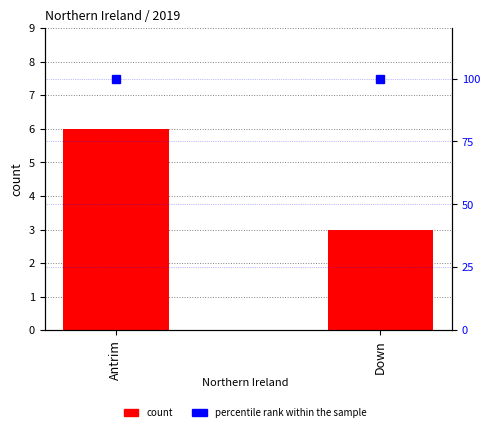

At which category is the sum across all series the highest?

Antrim